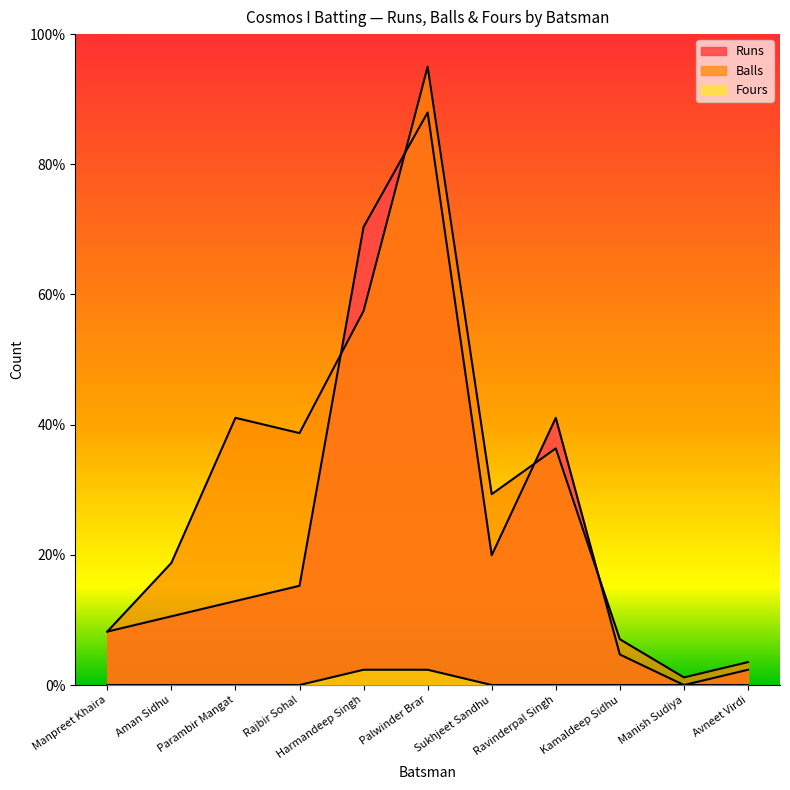

Reading right to left, what are all the values shown in this chart?

Runs: 2.3	0.0	4.7	41.0	19.9	88.0	70.4	15.2	12.9	10.6	8.2
Balls: 3.5	1.2	7.0	36.4	29.3	95.0	57.5	38.7	41.0	18.8	8.2
Fours: 0.0	0.0	0.0	0.0	0.0	2.3	2.3	0.0	0.0	0.0	0.0